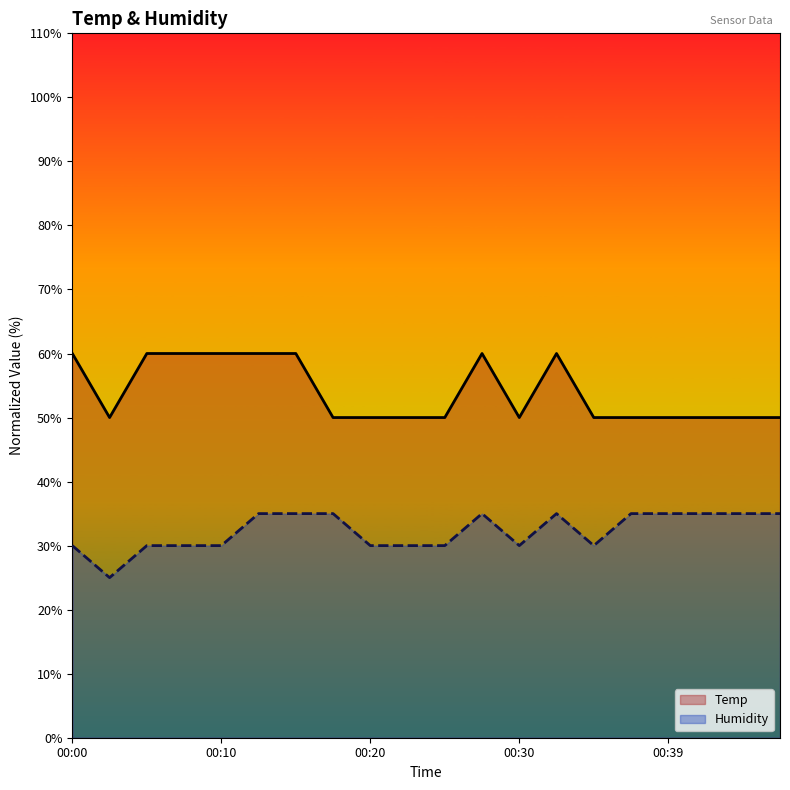

List the series in order of their peak value, highest first.

Temp, Humidity